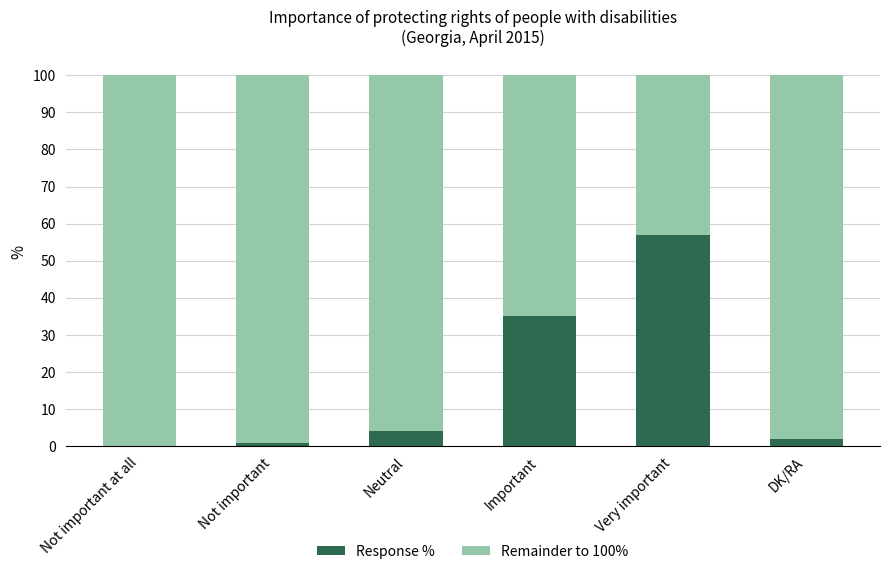

The value of Response % at Important is 35. True or false?

True